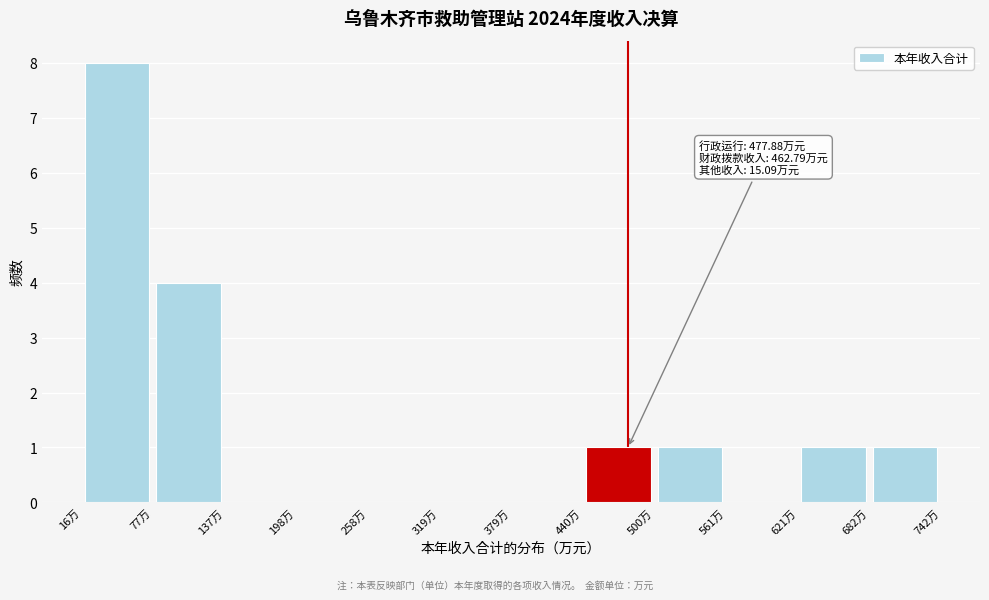

Over which range of the x-axis is the bar tallest?

20 to 80